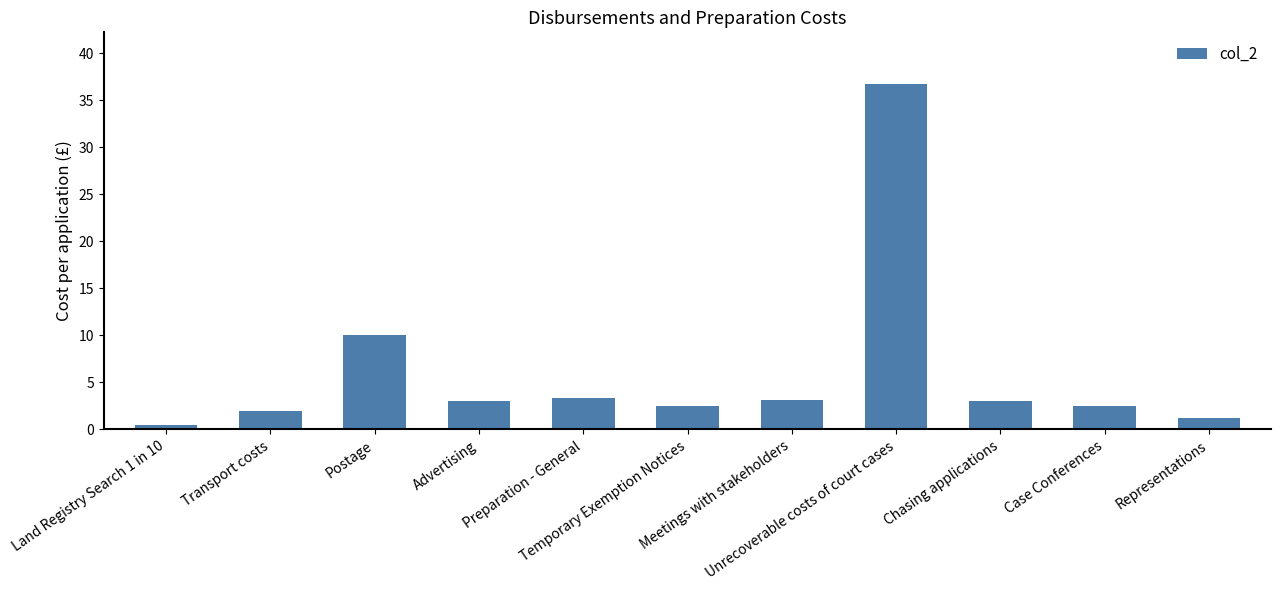

What is the difference between the maximum and second lowest values?

35.5